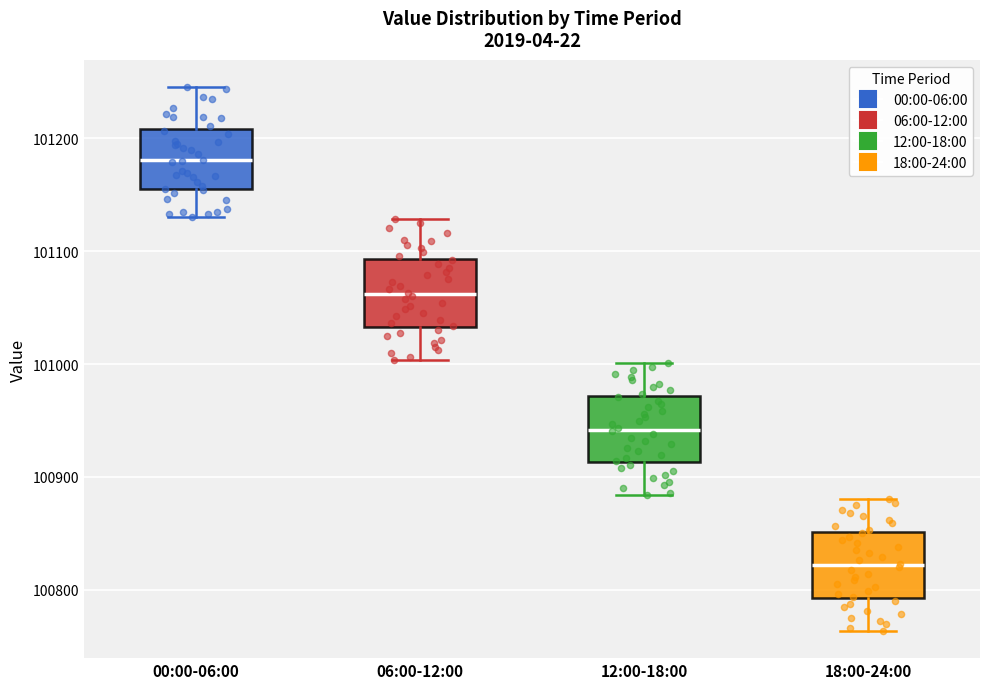

Where does the upper whisker of the box for 00:00-06:00 end on the y-axis? The values are not printed on the chart, so give them approximately, as read against the axis.

101250